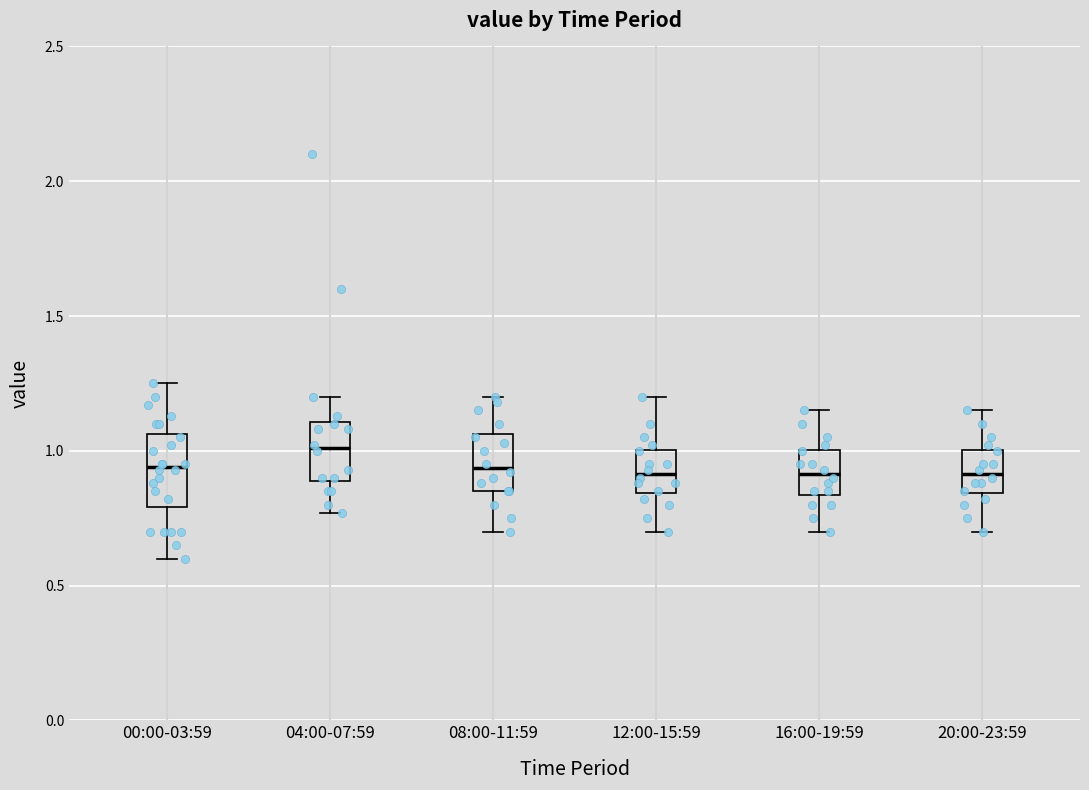

Reading left to right, transcribe this box plot: for each box, give where its median line is, the range the box spans, and where its two whiskers end, as read against the y-axis. The values are not printed on the chart, so give them approximately, as read against the axis.

00:00-03:59: median 0.95, box 0.80 to 1.05, whiskers 0.60 to 1.25
04:00-07:59: median 1.00, box 0.90 to 1.10, whiskers 0.75 to 1.20
08:00-11:59: median 0.95, box 0.85 to 1.05, whiskers 0.70 to 1.20
12:00-15:59: median 0.90, box 0.85 to 1.00, whiskers 0.70 to 1.20
16:00-19:59: median 0.90, box 0.85 to 1.00, whiskers 0.70 to 1.15
20:00-23:59: median 0.90, box 0.85 to 1.00, whiskers 0.70 to 1.15